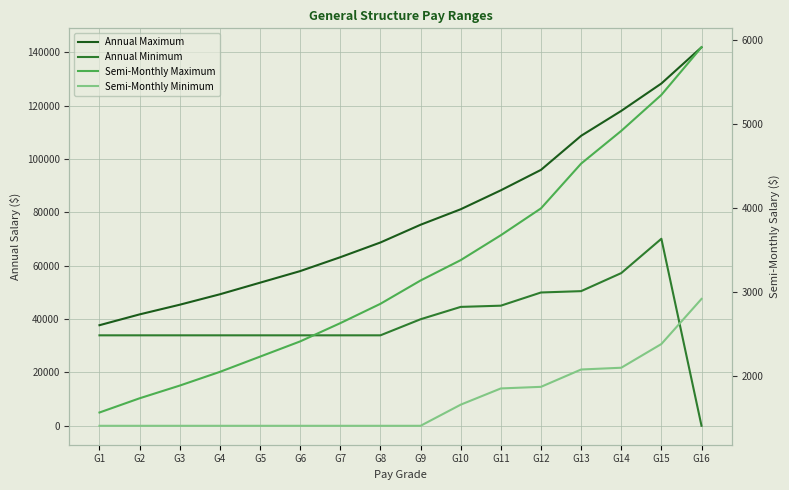

Reading left to right, what are all the values shown in this chart?

Annual Maximum: G1=37704	G2=41760	G3=45384	G4=49296	G5=53640	G6=57984	G7=63192	G8=68712	G9=75360	G10=81168	G11=88272	G12=95928	G13=108696	G14=118032	G15=128304	G16=141888
Annual Minimum: G1=33912	G2=33912	G3=33912	G4=33912	G5=33912	G6=33912	G7=33912	G8=33912	G9=39936	G10=44568	G11=45024	G12=49968	G13=50472	G14=57240	G15=70104	G16=0
Semi-Monthly Maximum: G1=1571	G2=1740	G3=1891	G4=2054	G5=2235	G6=2416	G7=2633	G8=2863	G9=3140	G10=3382	G11=3678	G12=3997	G13=4529	G14=4918	G15=5346	G16=5912
Semi-Monthly Minimum: G1=1413	G2=1413	G3=1413	G4=1413	G5=1413	G6=1413	G7=1413	G8=1413	G9=1413	G10=1664	G11=1857	G12=1876	G13=2082	G14=2103	G15=2385	G16=2921